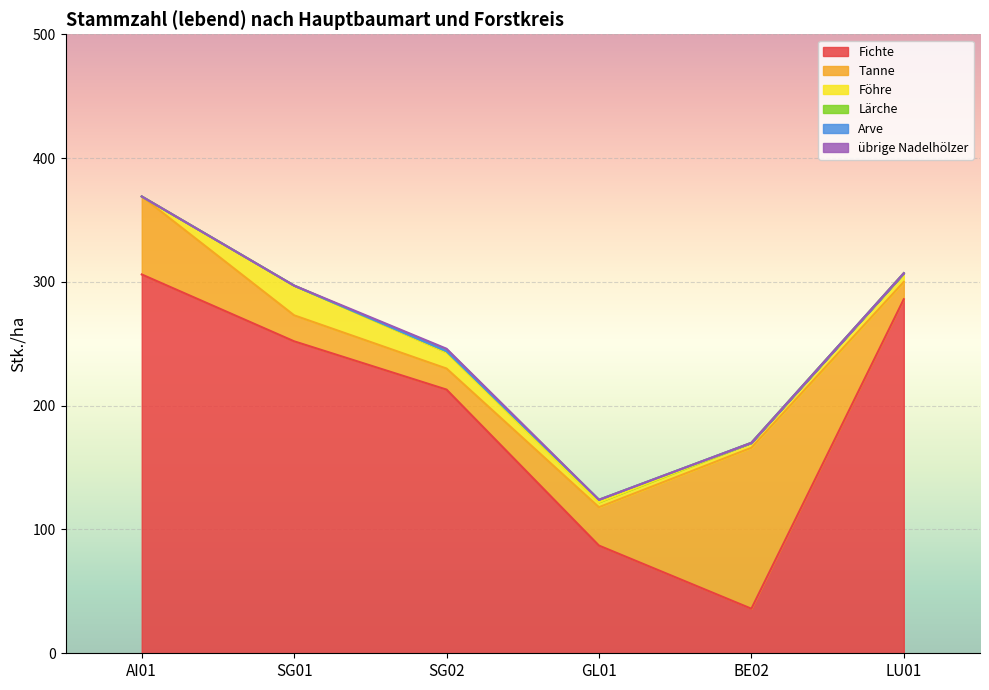

What is the value of the Lärche point at the 4th from the left?

2